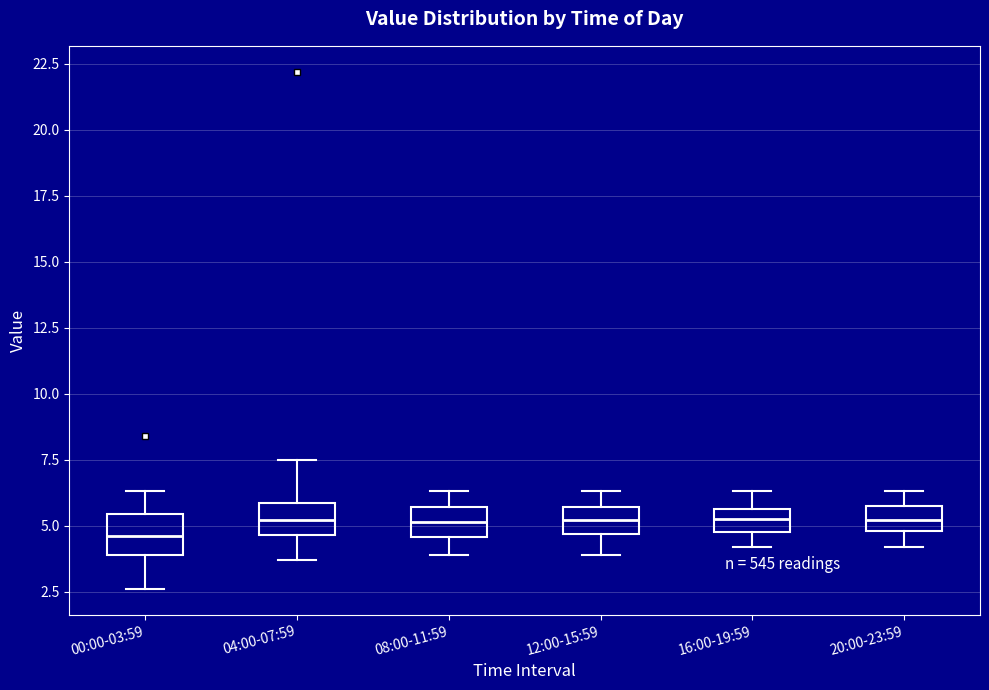

Reading left to right, read every box against the y-axis: the position of its median line, the range the box covers, and the ends of its whiskers. The values are not printed on the chart, so give them approximately, as read against the axis.

00:00-03:59: median 4.5, box 4.0 to 5.5, whiskers 2.5 to 6.5
04:00-07:59: median 5.0, box 4.5 to 6.0, whiskers 3.5 to 7.5
08:00-11:59: median 5.0, box 4.5 to 5.5, whiskers 4.0 to 6.5
12:00-15:59: median 5.0, box 4.5 to 5.5, whiskers 4.0 to 6.5
16:00-19:59: median 5.5 (inside the box), box 5.0 to 5.5, whiskers 4.0 to 6.5
20:00-23:59: median 5.0 (inside the box), box 5.0 to 6.0, whiskers 4.0 to 6.5